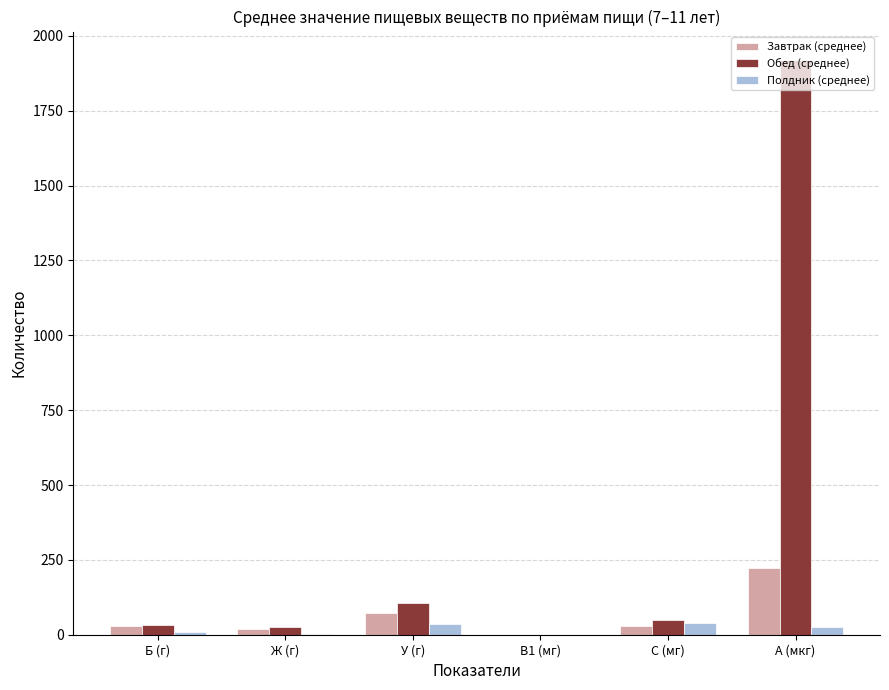

Are the bars horizontal?

No